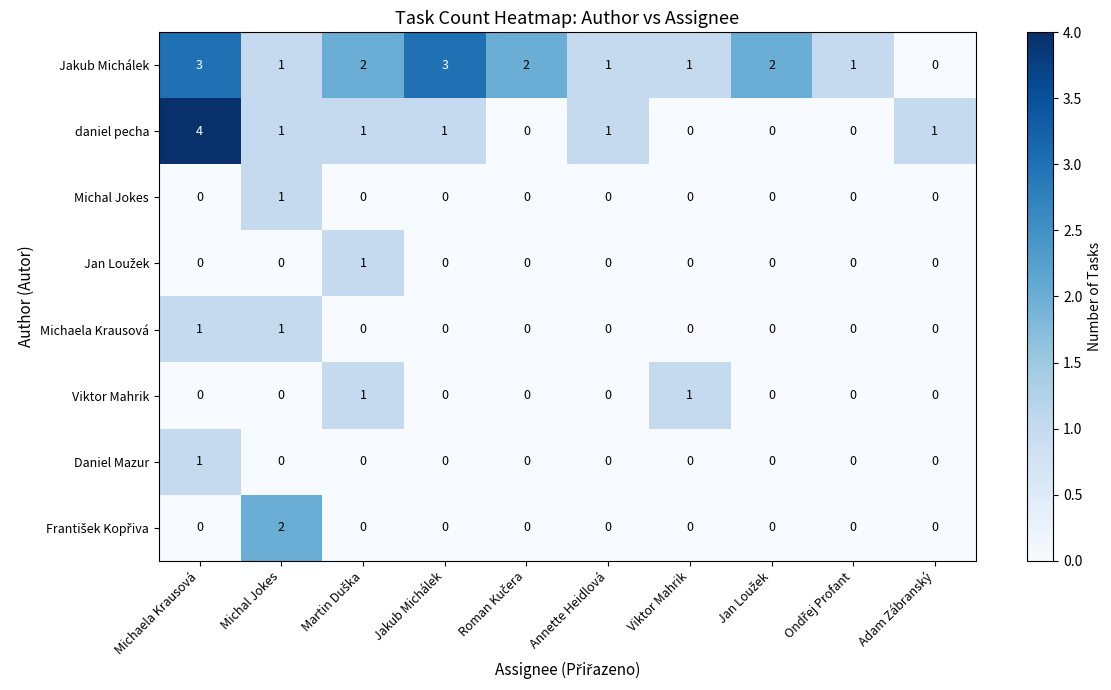

Which category has the highest value across all series?

Michaela Krausová